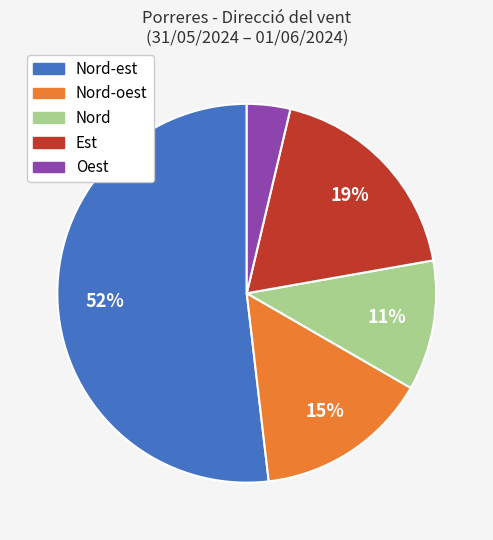

To the nearest percent, what is the difference between the largest and smallest slice percentages?

48%